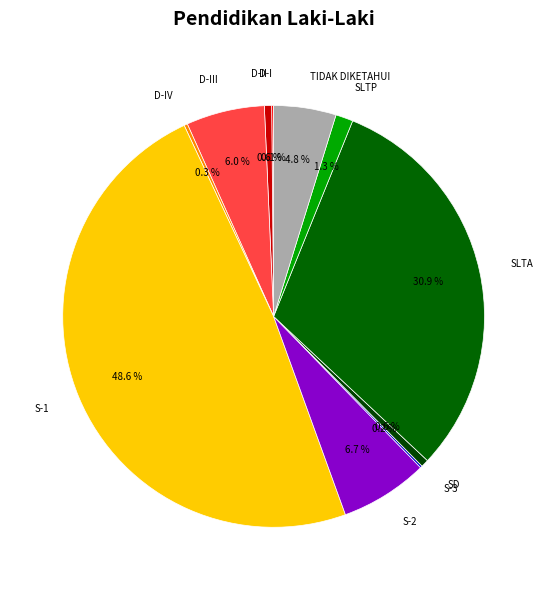

What percentage is the SLTP slice, to the nearest percent?

1%